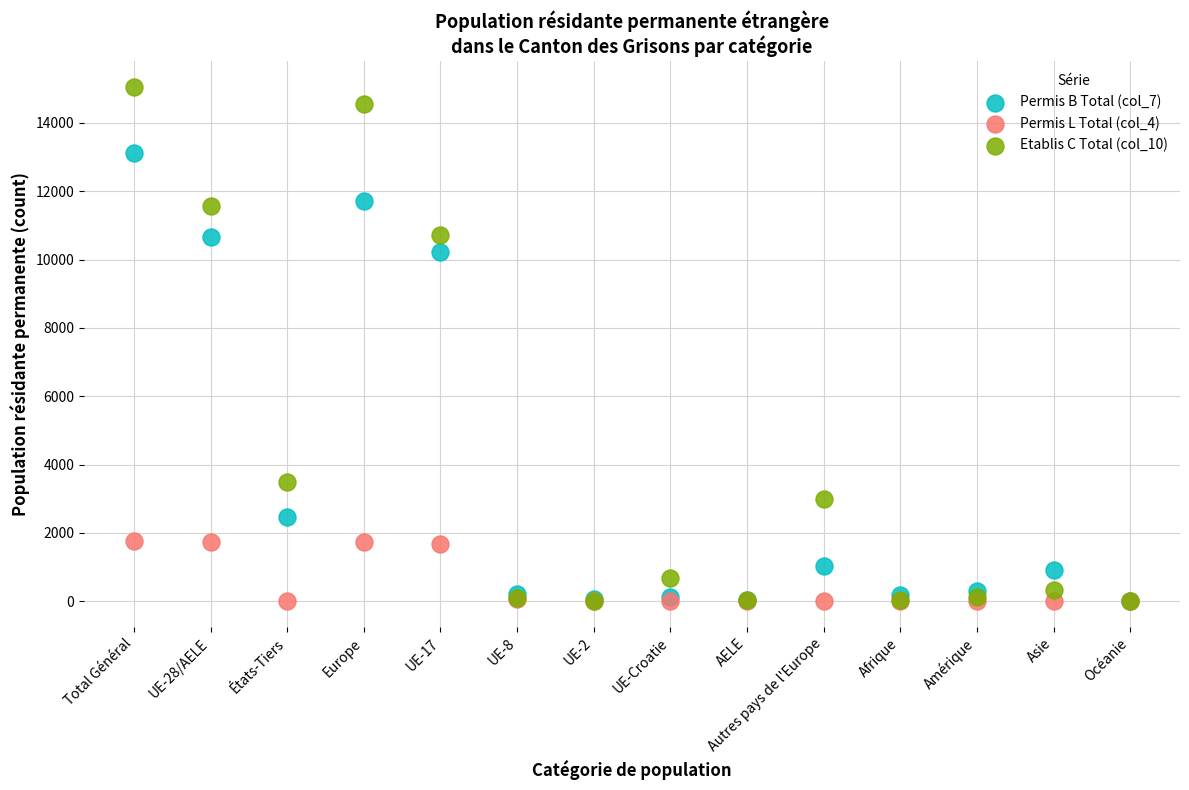

Across all series, what Y value is closest to 7525?

10207